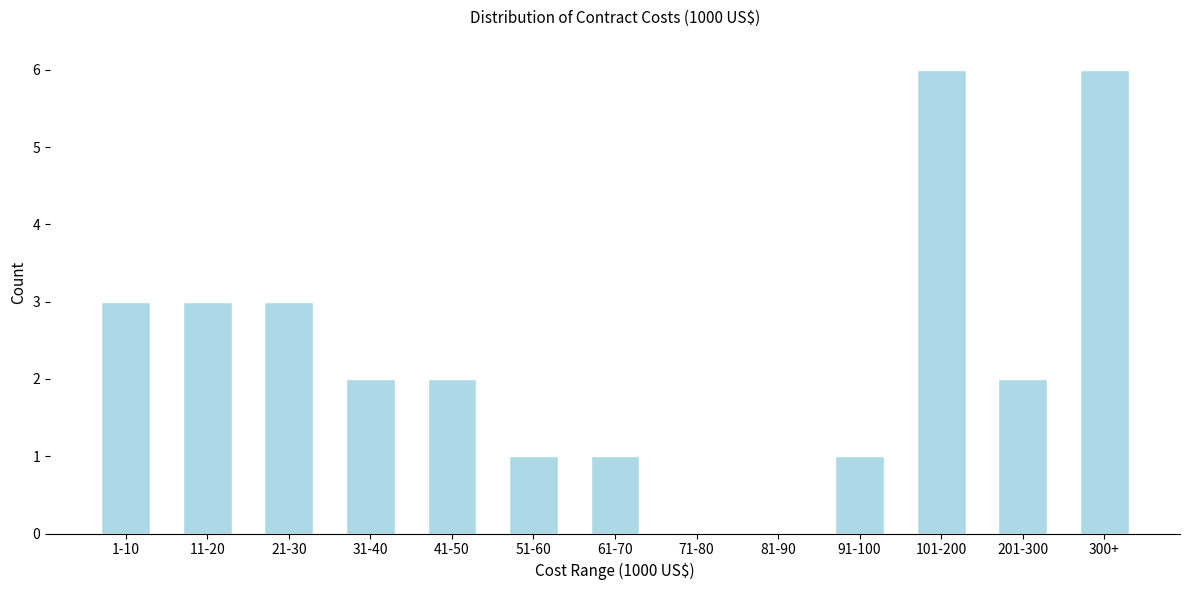

Reading left to right, what are all the values shown in this chart?

1-10=3	11-20=3	21-30=3	31-40=2	41-50=2	51-60=1	61-70=1	71-80=0	81-90=0	91-100=1	101-200=6	201-300=2	300+=6